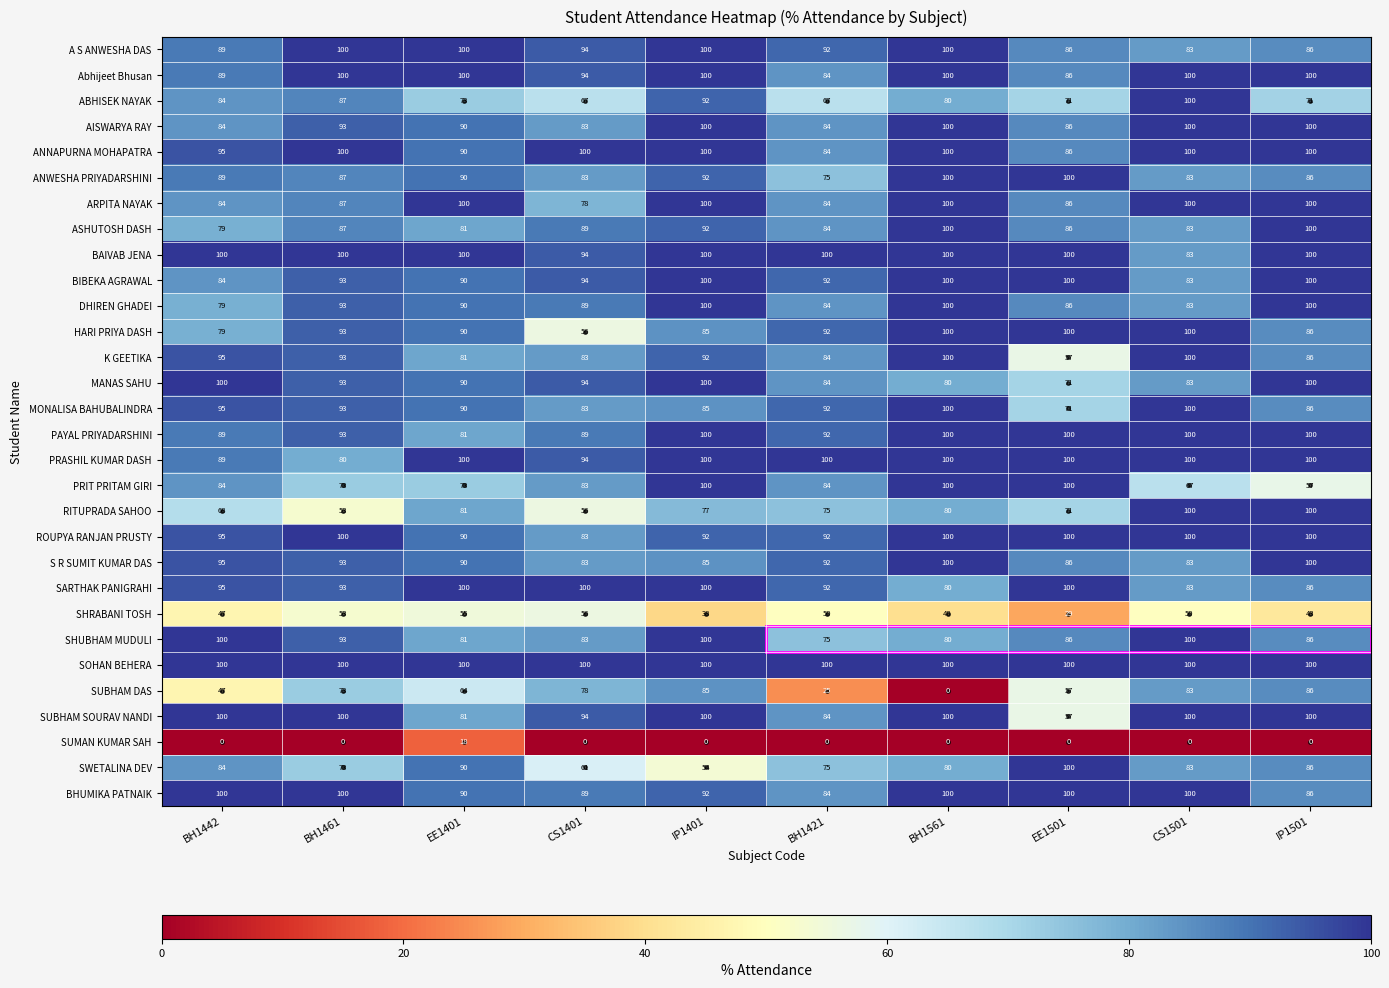

Is the value of BHUMIKA PATNAIK at EE1501 greater than the value of DHIREN GHADEI at BH1442?

Yes